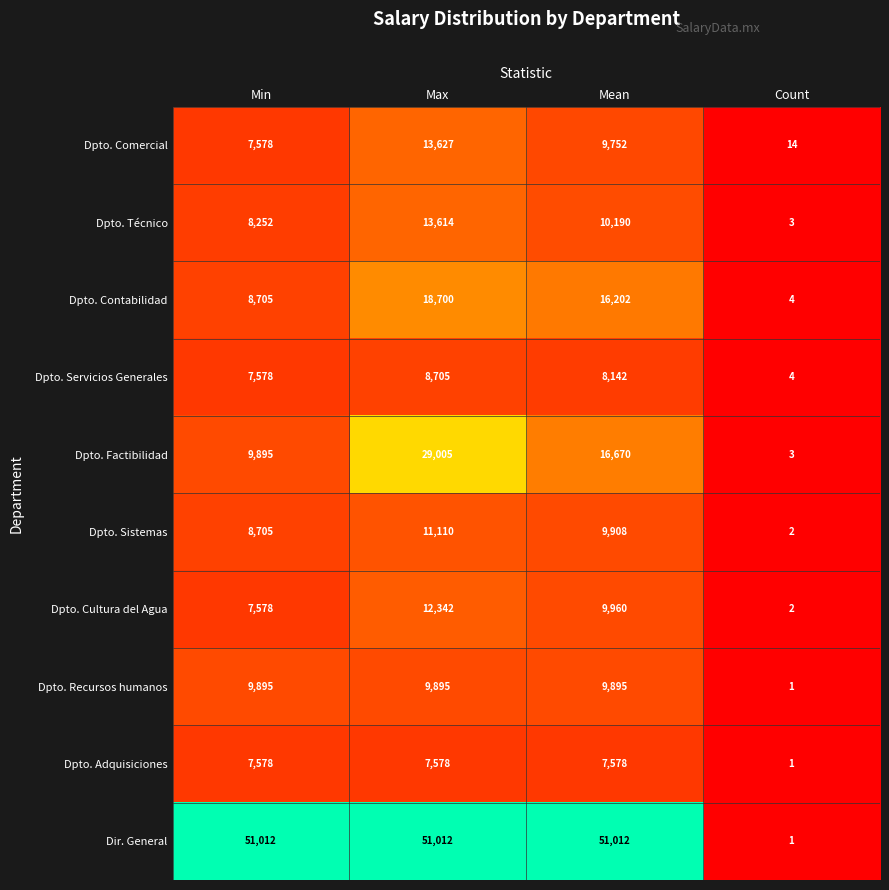

Which series has the widest spread of values?

Dir. General